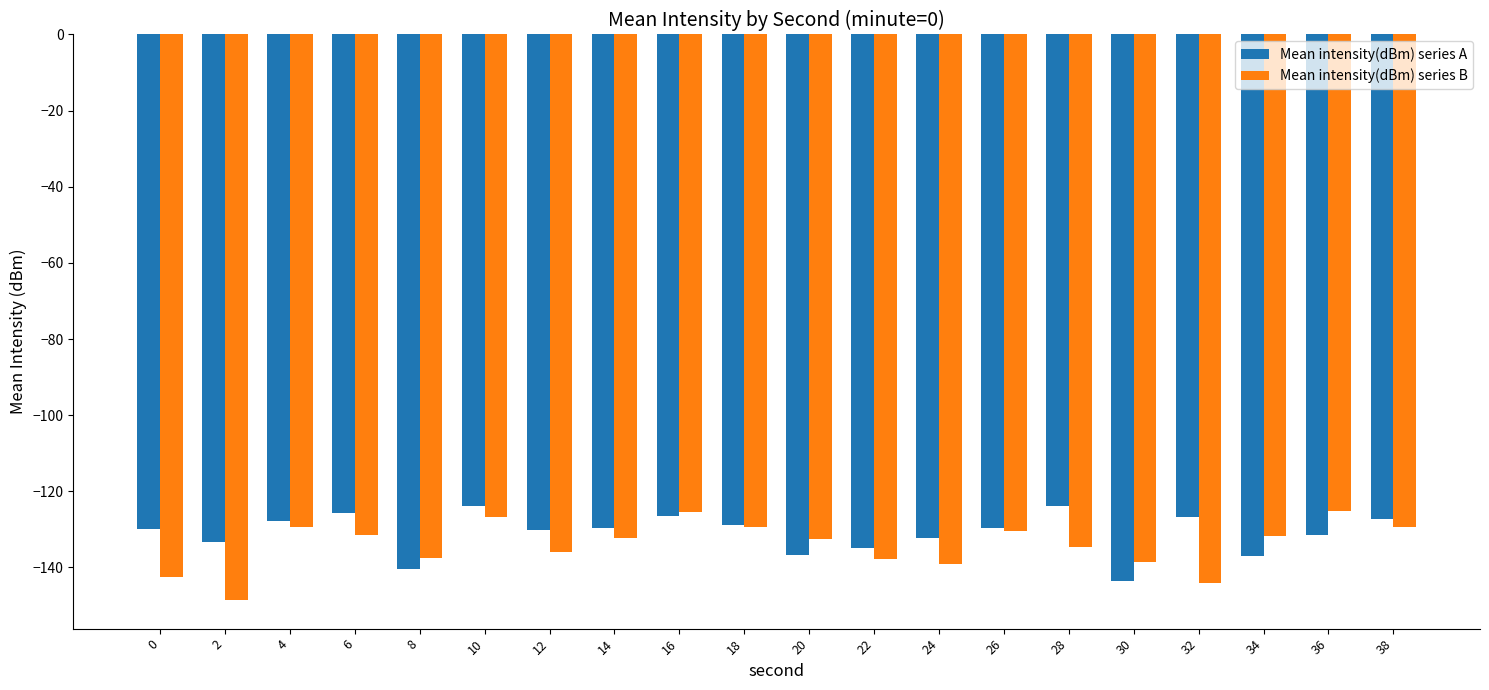

What is the sum of all Mean intensity(dBm) series B values?

-2682.0